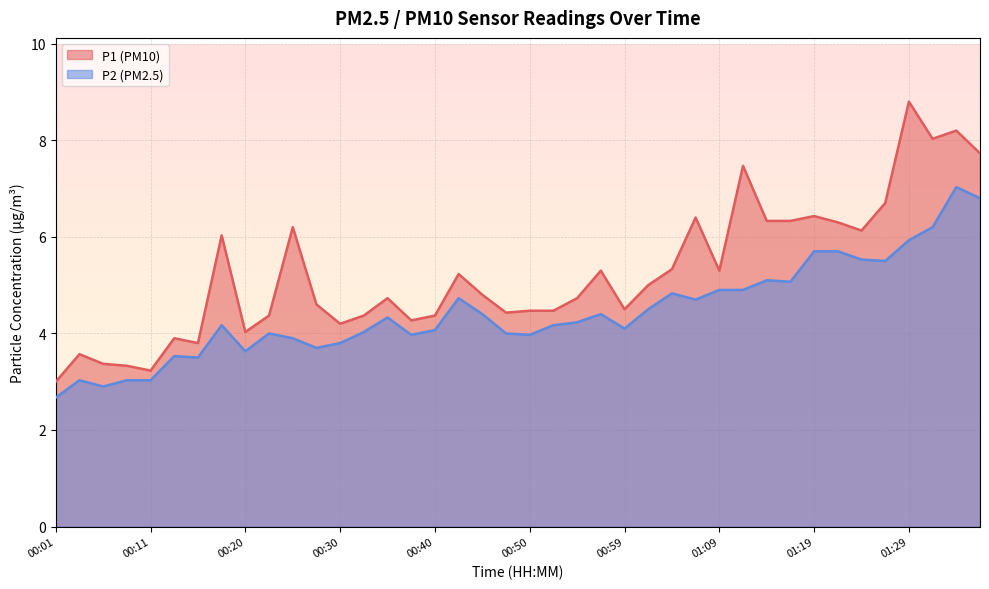

What is the sum of all P1 values?

209.8